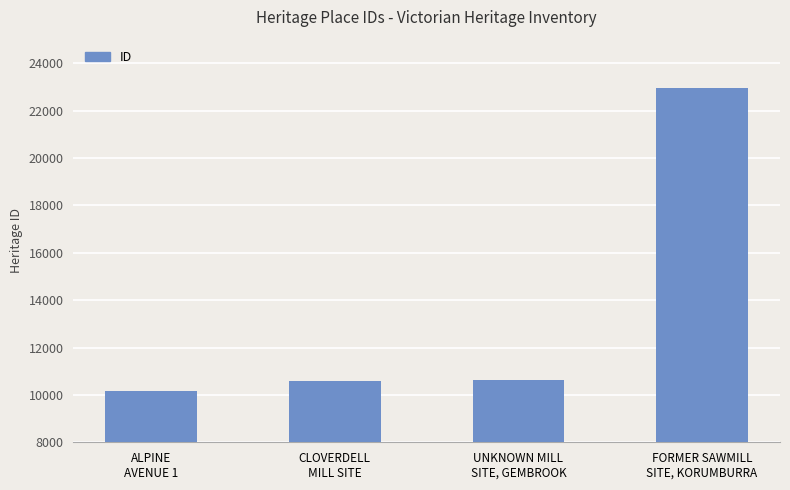

What is the sum of the values at CLOVERDELL
MILL SITE and UNKNOWN MILL
SITE, GEMBROOK?

21218